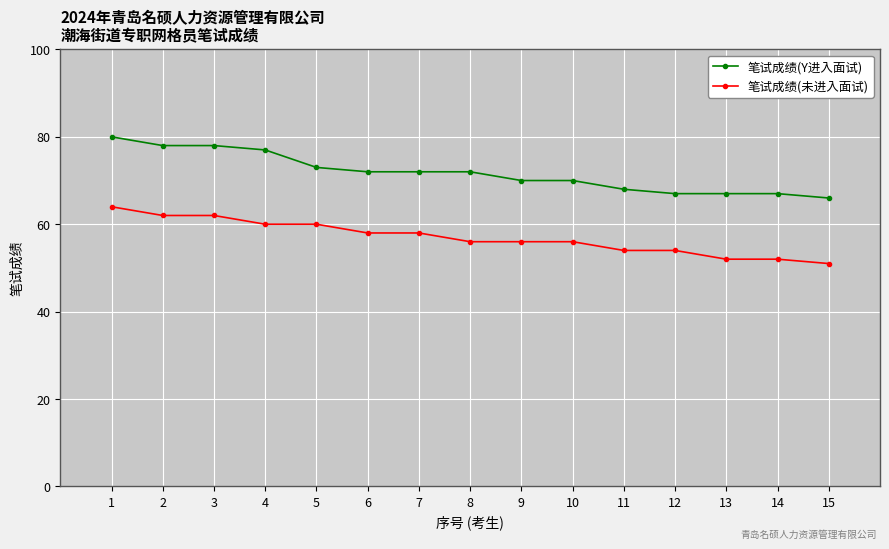

The value of 笔试成绩(Y进入面试) at 1 is 80. True or false?

True